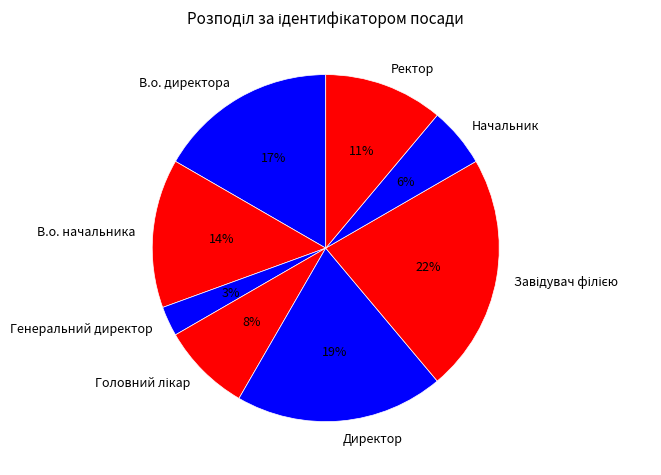

Which slice is the smallest?

Генеральний директор